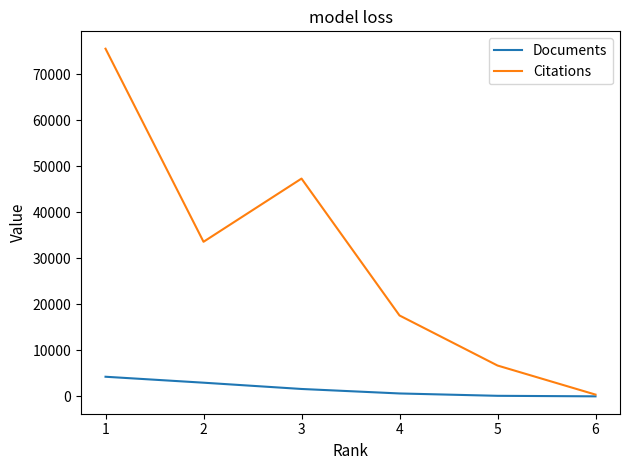

What is the greatest value displayed?

75557